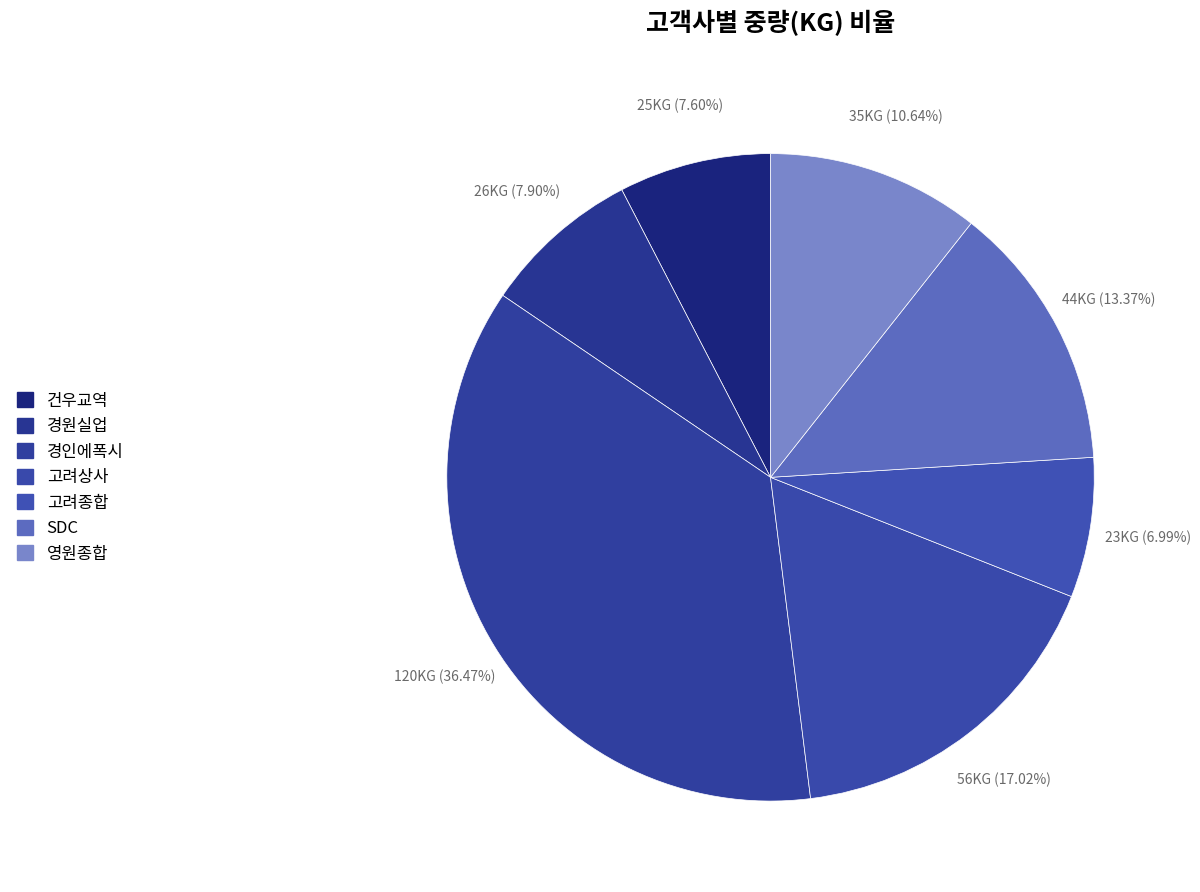

What percentage is the 건우교역 slice, to the nearest percent?

8%